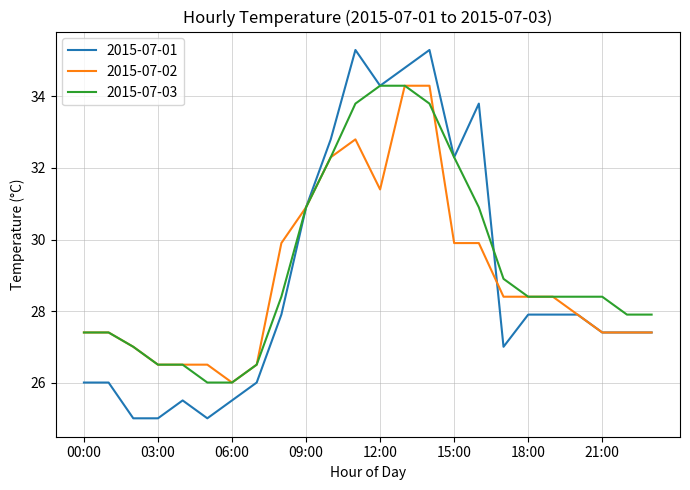

Which series has the widest spread of values?

2015-07-01